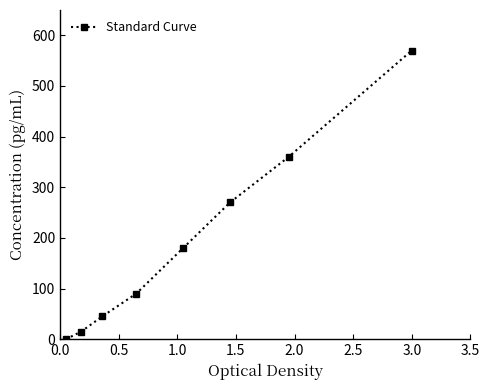

What is the greatest value displayed?

570